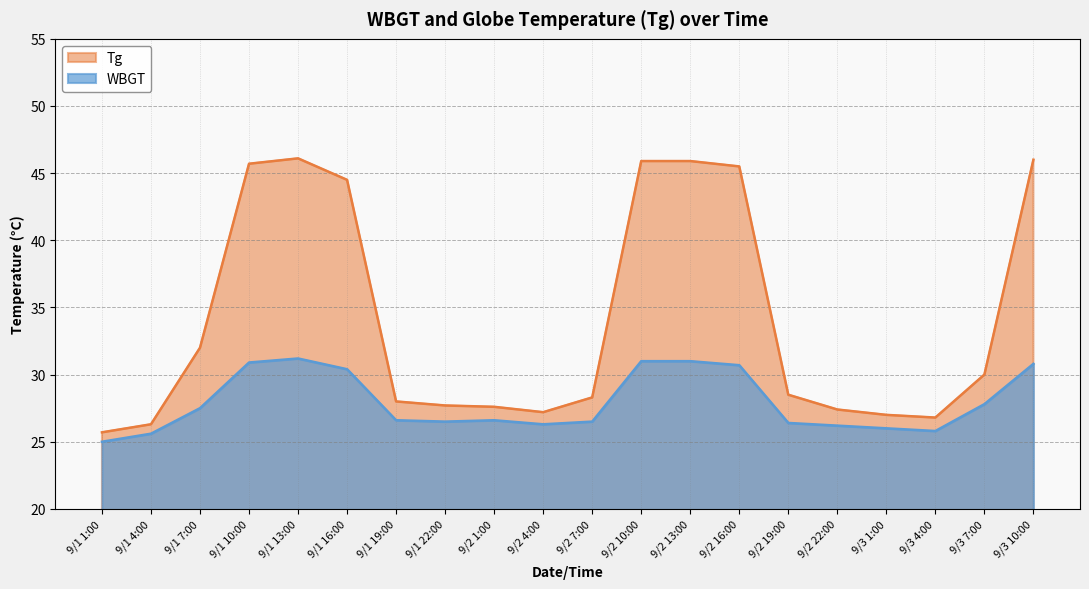

True or false: Tg and WBGT cross at least once.

False